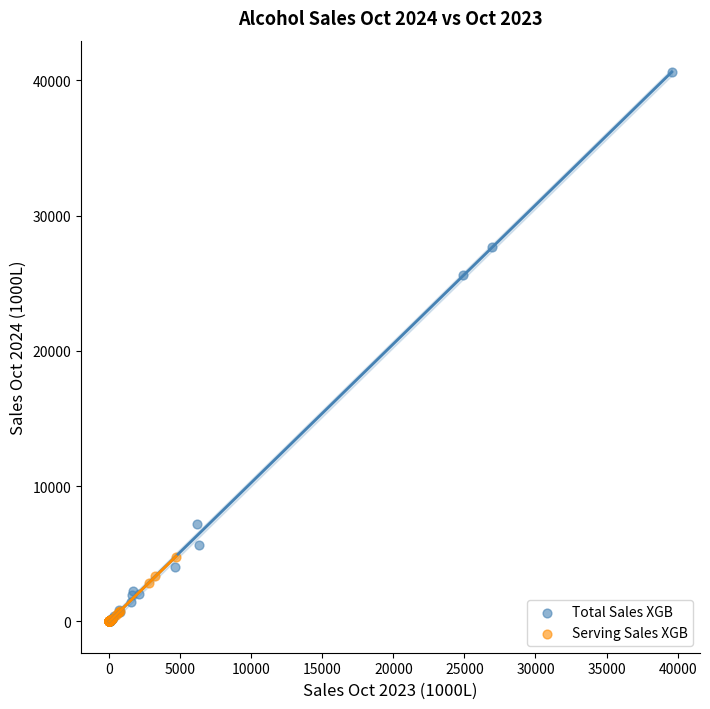

Which series has the largest Y range (max minus min)?

Total Sales XGB